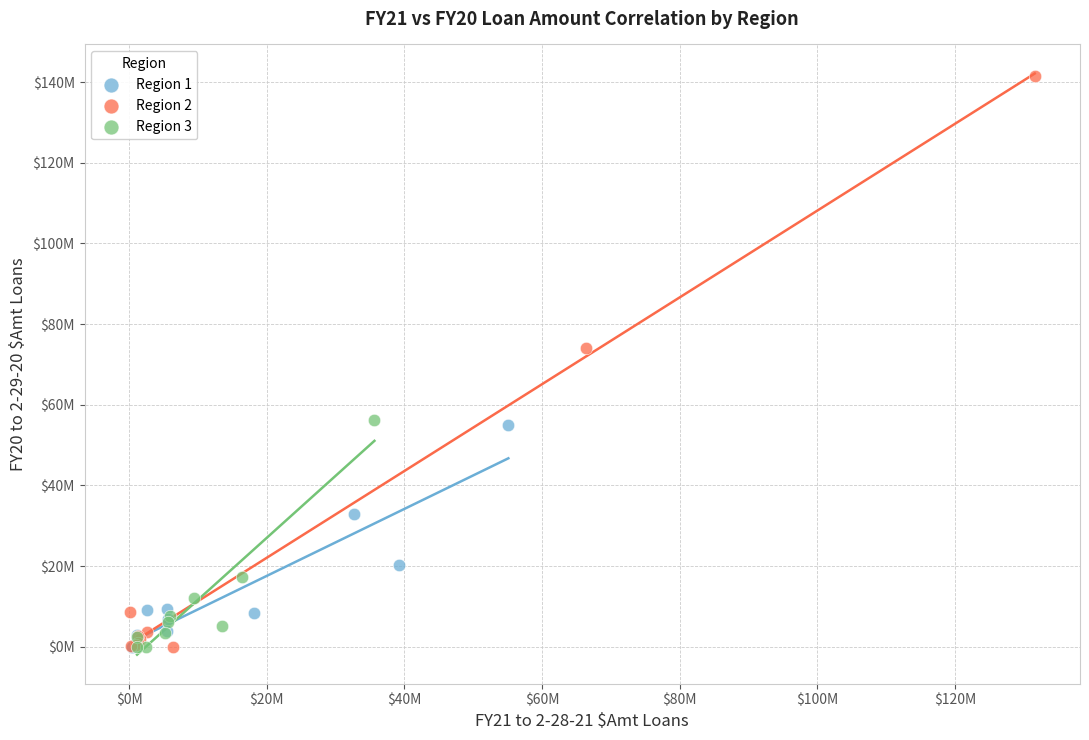

What are all the series names shown in the legend?

Region 1, Region 2, Region 3